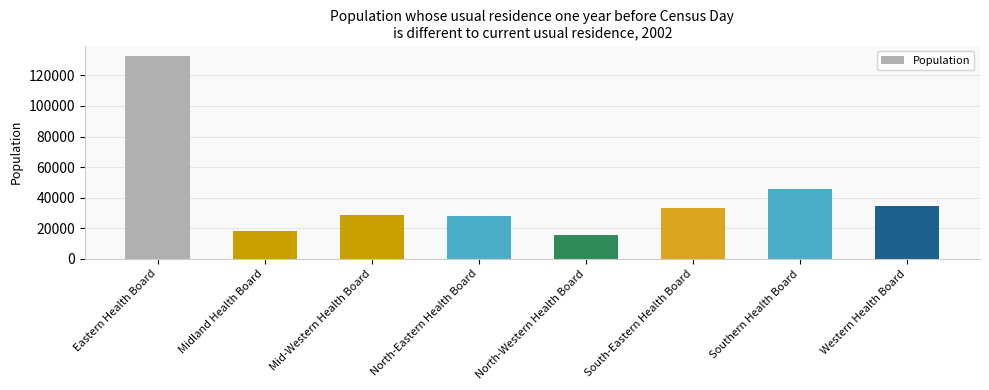

Does the chart contain stacked bars?

No